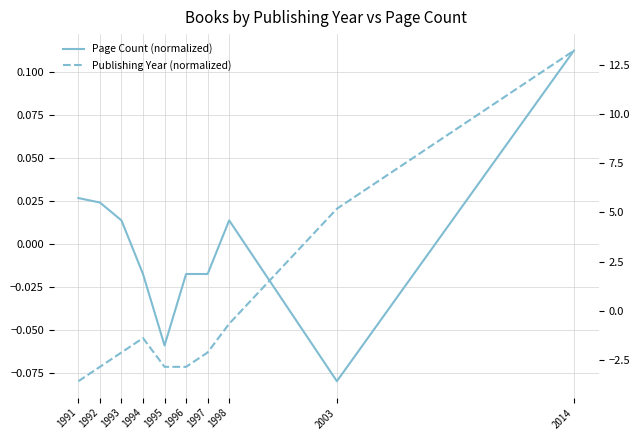

List the series in order of their overall mean, highest first.

Page Count (normalized), Publishing Year (normalized)